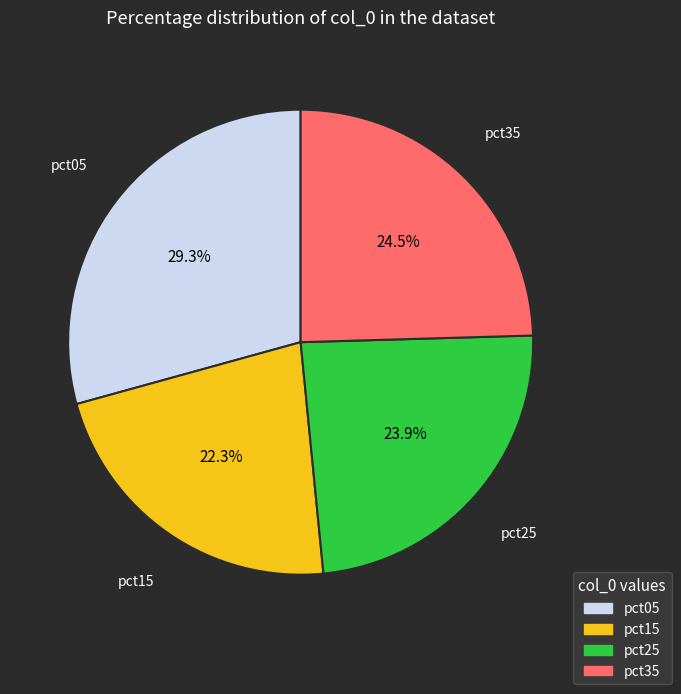

To the nearest percent, what portion does pct05 represent?

29%